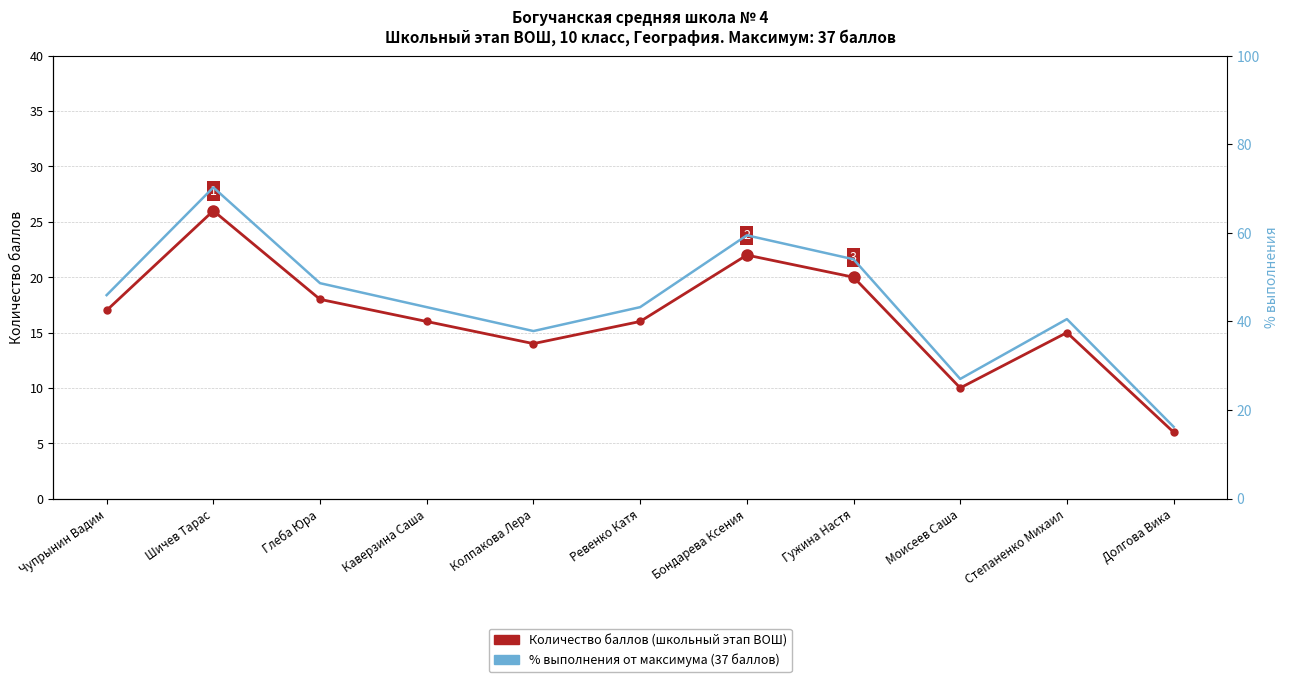

Which series has the largest total across all categories?

% выполнения